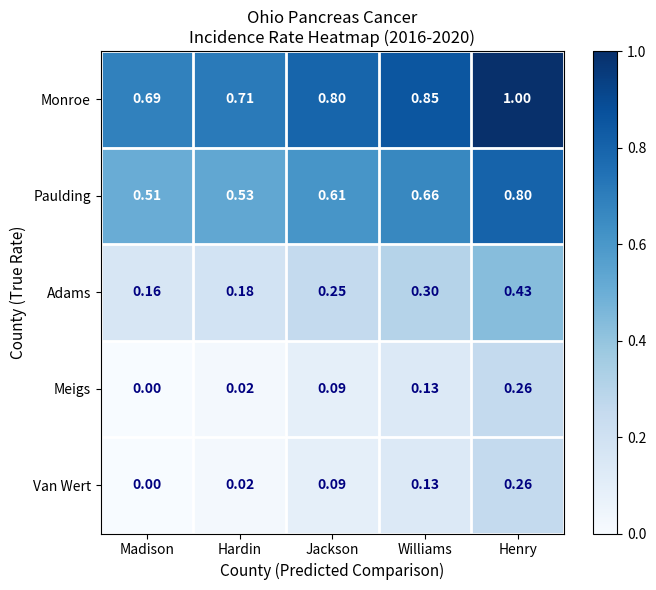

At which category is the sum across all series the highest?

Henry